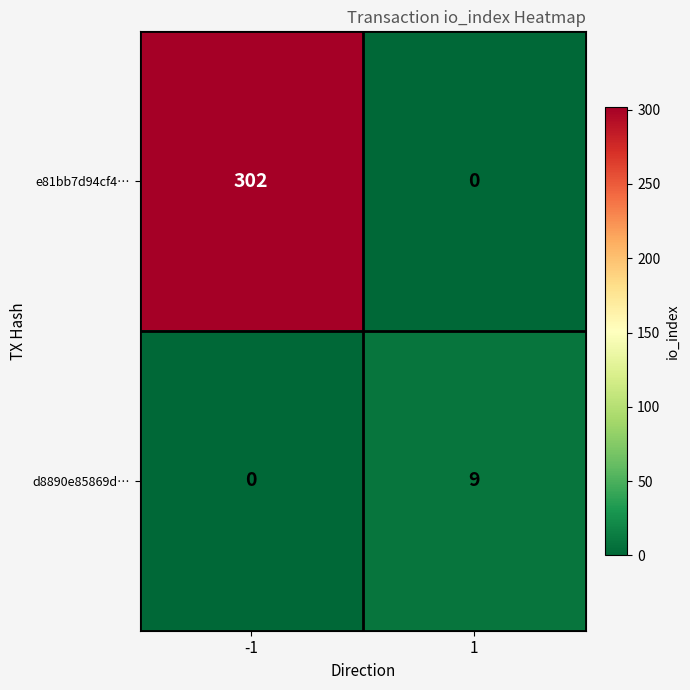

What is the maximum value for e81bb7d94cf4…?

302